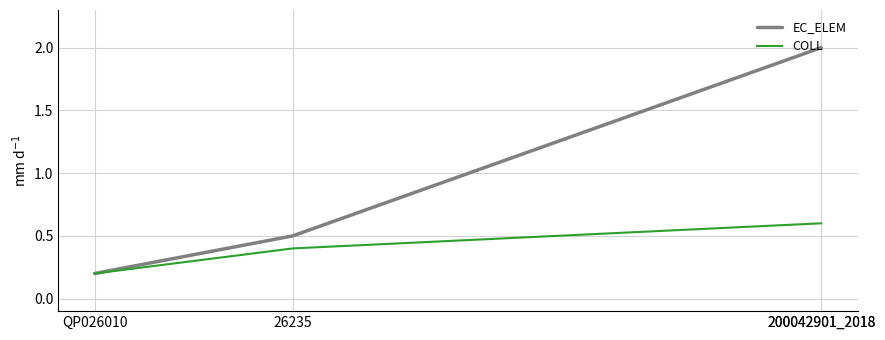

True or false: EC_ELEM has a value of 1.2 at 200042901_2018.

False